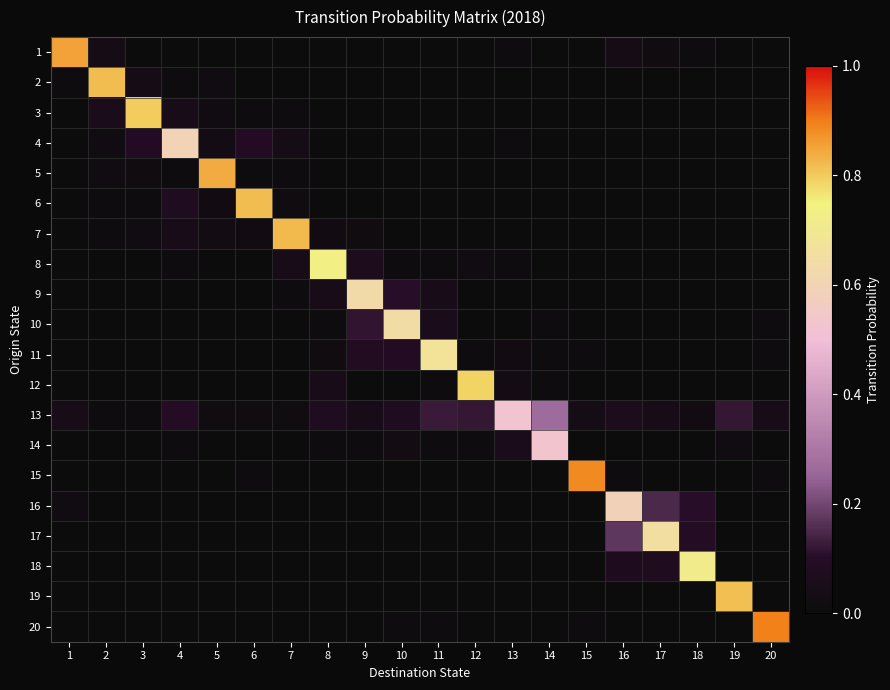

Reading left to right, list all the values displayed in this chart.

1: 1=0.9	2=0.0	3=0.0	4=0.0	5=0.0	6=0.0	7=0.0	8=0.0	9=0.0	10=0.0	11=0.0	12=0.0	13=0.0	14=0.0	15=0.0	16=0.0	17=0.0	18=0.0	19=0.0	20=0.0
2: 1=0.0	2=0.8	3=0.0	4=0.0	5=0.0	6=0.0	7=0.0	8=0.0	9=0.0	10=0.0	11=0.0	12=0.0	13=0.0	14=0.0	15=0.0	16=0.0	17=0.0	18=0.0	19=0.0	20=0.0
3: 1=0.0	2=0.1	3=0.8	4=0.1	5=0.0	6=0.0	7=0.0	8=0.0	9=0.0	10=0.0	11=0.0	12=0.0	13=0.0	14=0.0	15=0.0	16=0.0	17=0.0	18=0.0	19=0.0	20=0.0
4: 1=0.0	2=0.0	3=0.1	4=0.6	5=0.0	6=0.1	7=0.0	8=0.0	9=0.0	10=0.0	11=0.0	12=0.0	13=0.0	14=0.0	15=0.0	16=0.0	17=0.0	18=0.0	19=0.0	20=0.0
5: 1=0.0	2=0.0	3=0.0	4=0.0	5=0.8	6=0.0	7=0.0	8=0.0	9=0.0	10=0.0	11=0.0	12=0.0	13=0.0	14=0.0	15=0.0	16=0.0	17=0.0	18=0.0	19=0.0	20=0.0
6: 1=0.0	2=0.0	3=0.0	4=0.1	5=0.0	6=0.8	7=0.0	8=0.0	9=0.0	10=0.0	11=0.0	12=0.0	13=0.0	14=0.0	15=0.0	16=0.0	17=0.0	18=0.0	19=0.0	20=0.0
7: 1=0.0	2=0.0	3=0.0	4=0.1	5=0.0	6=0.0	7=0.8	8=0.0	9=0.0	10=0.0	11=0.0	12=0.0	13=0.0	14=0.0	15=0.0	16=0.0	17=0.0	18=0.0	19=0.0	20=0.0
8: 1=0.0	2=0.0	3=0.0	4=0.0	5=0.0	6=0.0	7=0.0	8=0.7	9=0.1	10=0.0	11=0.0	12=0.0	13=0.0	14=0.0	15=0.0	16=0.0	17=0.0	18=0.0	19=0.0	20=0.0
9: 1=0.0	2=0.0	3=0.0	4=0.0	5=0.0	6=0.0	7=0.0	8=0.1	9=0.6	10=0.1	11=0.0	12=0.0	13=0.0	14=0.0	15=0.0	16=0.0	17=0.0	18=0.0	19=0.0	20=0.0
10: 1=0.0	2=0.0	3=0.0	4=0.0	5=0.0	6=0.0	7=0.0	8=0.0	9=0.1	10=0.6	11=0.1	12=0.0	13=0.0	14=0.0	15=0.0	16=0.0	17=0.0	18=0.0	19=0.0	20=0.0
11: 1=0.0	2=0.0	3=0.0	4=0.0	5=0.0	6=0.0	7=0.0	8=0.0	9=0.1	10=0.1	11=0.7	12=0.0	13=0.0	14=0.0	15=0.0	16=0.0	17=0.0	18=0.0	19=0.0	20=0.0
12: 1=0.0	2=0.0	3=0.0	4=0.0	5=0.0	6=0.0	7=0.0	8=0.0	9=0.0	10=0.0	11=0.0	12=0.8	13=0.0	14=0.0	15=0.0	16=0.0	17=0.0	18=0.0	19=0.0	20=0.0
13: 1=0.1	2=0.0	3=0.0	4=0.1	5=0.0	6=0.0	7=0.0	8=0.1	9=0.0	10=0.1	11=0.1	12=0.1	13=0.5	14=0.3	15=0.0	16=0.1	17=0.1	18=0.0	19=0.1	20=0.0
14: 1=0.0	2=0.0	3=0.0	4=0.0	5=0.0	6=0.0	7=0.0	8=0.0	9=0.0	10=0.0	11=0.0	12=0.0	13=0.1	14=0.5	15=0.0	16=0.0	17=0.0	18=0.0	19=0.0	20=0.0
15: 1=0.0	2=0.0	3=0.0	4=0.0	5=0.0	6=0.0	7=0.0	8=0.0	9=0.0	10=0.0	11=0.0	12=0.0	13=0.0	14=0.0	15=0.9	16=0.0	17=0.0	18=0.0	19=0.0	20=0.0
16: 1=0.0	2=0.0	3=0.0	4=0.0	5=0.0	6=0.0	7=0.0	8=0.0	9=0.0	10=0.0	11=0.0	12=0.0	13=0.0	14=0.0	15=0.0	16=0.6	17=0.1	18=0.1	19=0.0	20=0.0
17: 1=0.0	2=0.0	3=0.0	4=0.0	5=0.0	6=0.0	7=0.0	8=0.0	9=0.0	10=0.0	11=0.0	12=0.0	13=0.0	14=0.0	15=0.0	16=0.2	17=0.7	18=0.1	19=0.0	20=0.0
18: 1=0.0	2=0.0	3=0.0	4=0.0	5=0.0	6=0.0	7=0.0	8=0.0	9=0.0	10=0.0	11=0.0	12=0.0	13=0.0	14=0.0	15=0.0	16=0.1	17=0.1	18=0.7	19=0.0	20=0.0
19: 1=0.0	2=0.0	3=0.0	4=0.0	5=0.0	6=0.0	7=0.0	8=0.0	9=0.0	10=0.0	11=0.0	12=0.0	13=0.0	14=0.0	15=0.0	16=0.0	17=0.0	18=0.0	19=0.8	20=0.0
20: 1=0.0	2=0.0	3=0.0	4=0.0	5=0.0	6=0.0	7=0.0	8=0.0	9=0.0	10=0.0	11=0.0	12=0.0	13=0.0	14=0.0	15=0.0	16=0.0	17=0.0	18=0.0	19=0.0	20=0.9